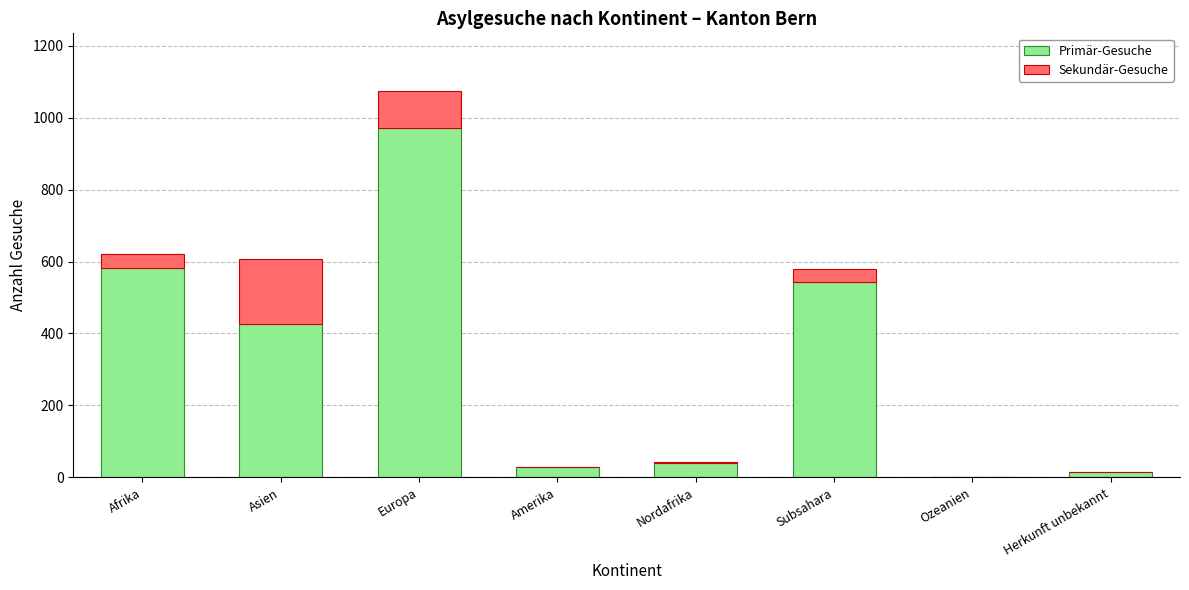

True or false: Primär-Gesuche has a value of 40 at Nordafrika.

True